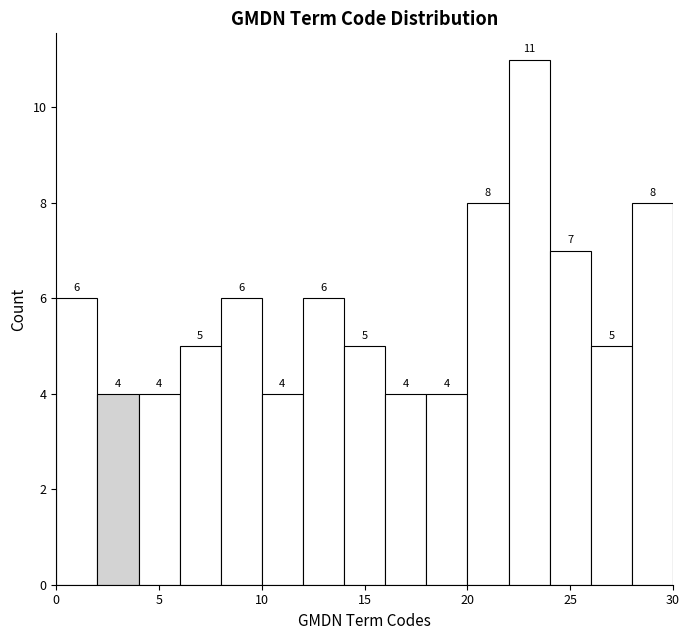

Reading left to right, transcribe this chart: for each bar, give the range it covers on the x-axis and its height.

0 to 2: 6
2 to 4: 4
4 to 6: 4
6 to 8: 5
8 to 10: 6
10 to 12: 4
12 to 14: 6
14 to 16: 5
16 to 18: 4
18 to 20: 4
20 to 22: 8
22 to 24: 11
24 to 26: 7
26 to 28: 5
28 to 30: 8